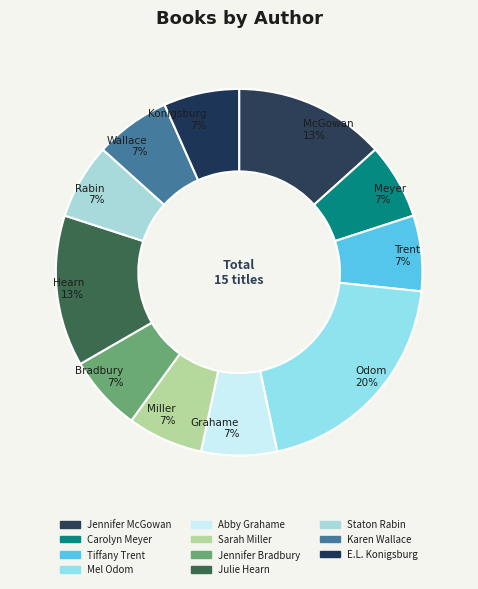

To the nearest percent, what is the combined percentage of Tiffany Trent and E.L. Konigsburg?

13%